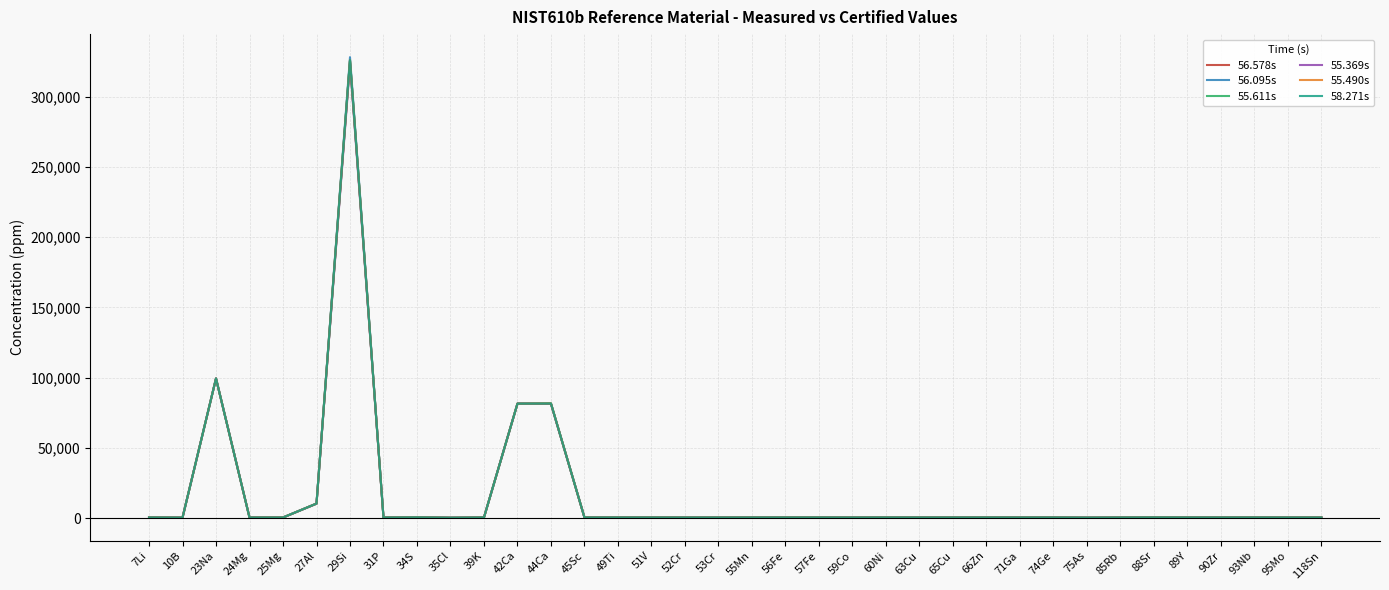

What is the highest value of the 55.369s series?

323315.7